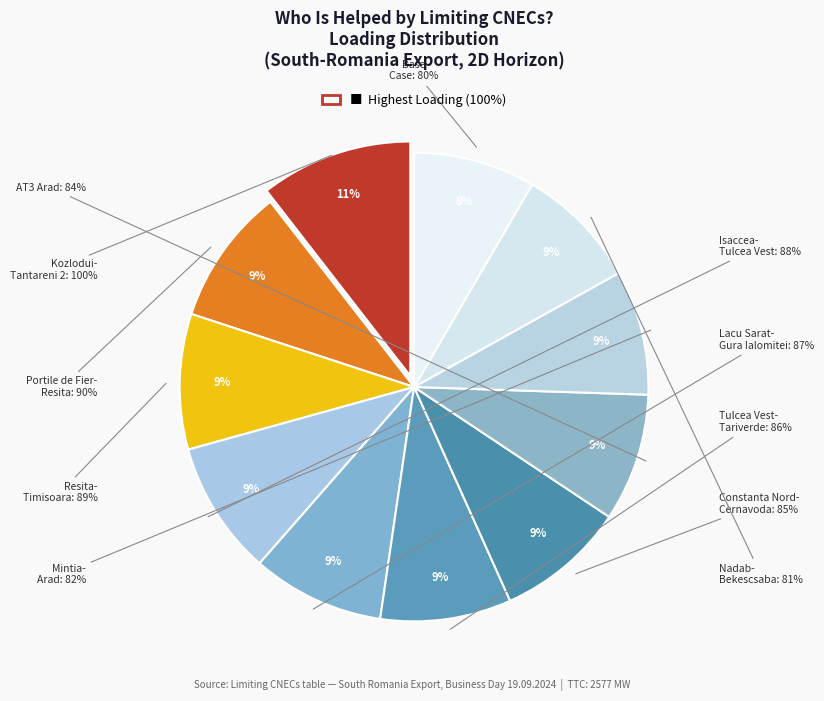

Is it true that 87% is 14% of the pie?

False